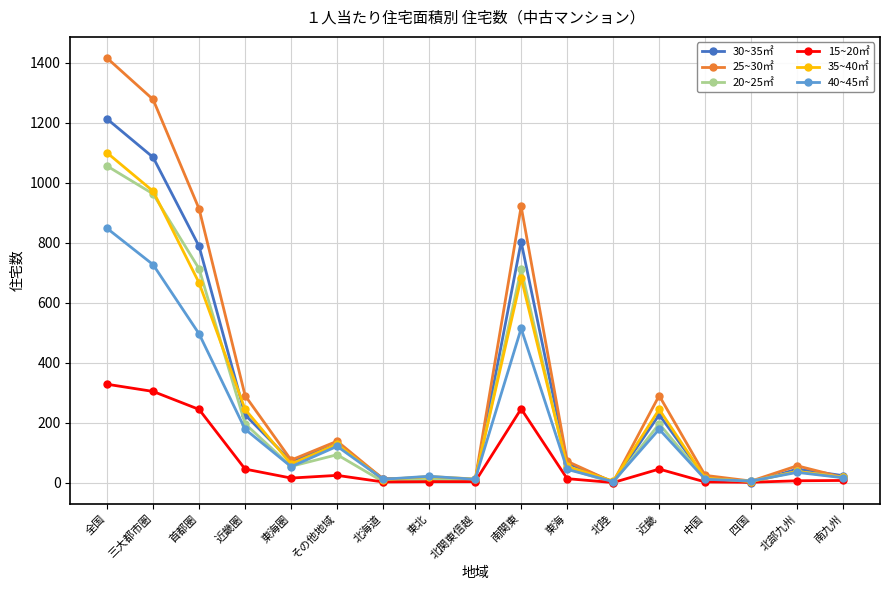

At which category is the sum across all series the highest?

全国